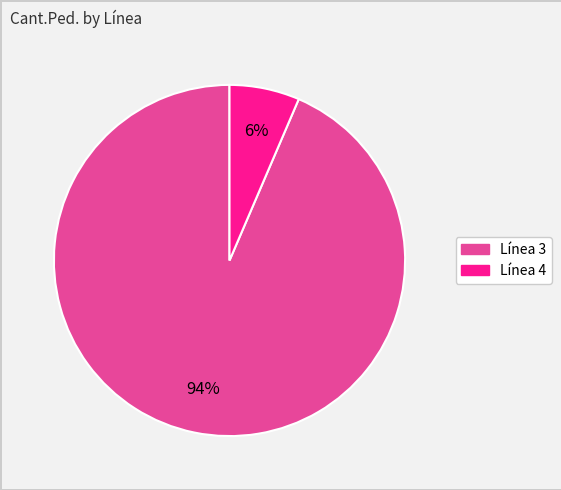

To the nearest percent, what is the average slice percentage?

50%